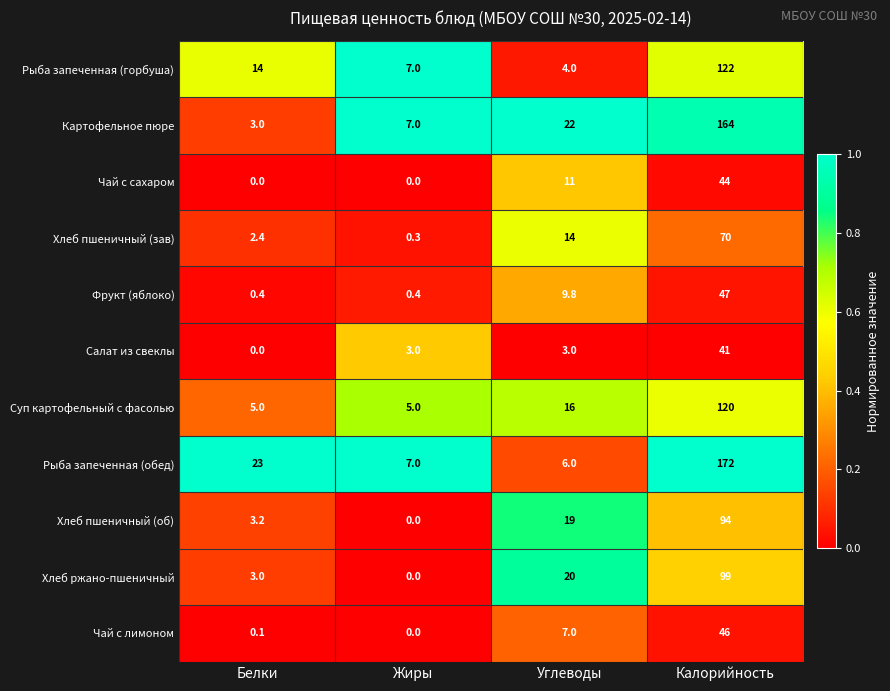

True or false: Картофельное пюре has a value of 12.3 at Жиры.

False